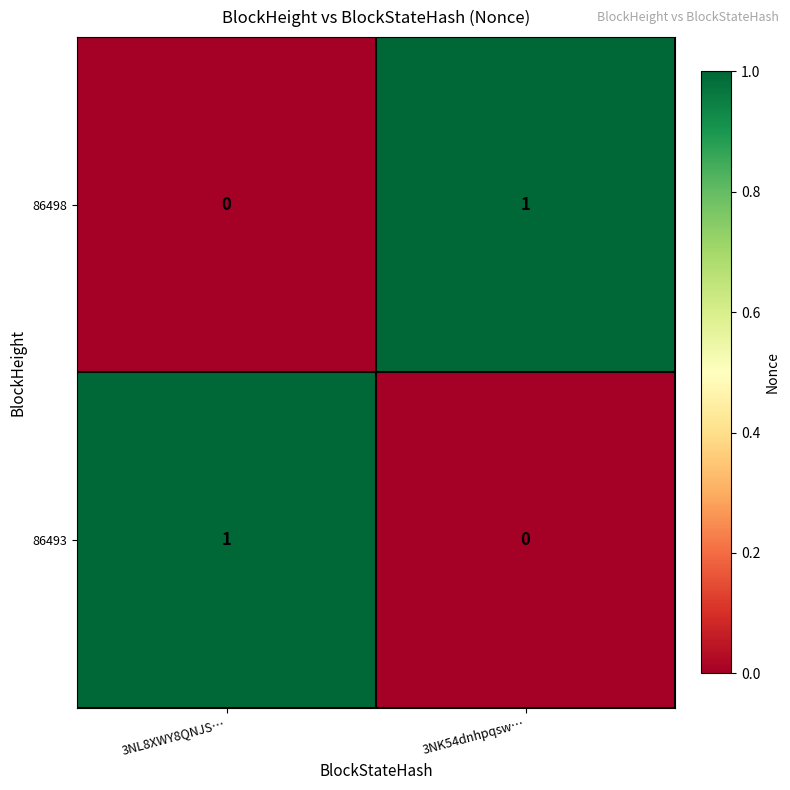

At which label does 86493 reach its minimum?

3NK54dnhpqsw…